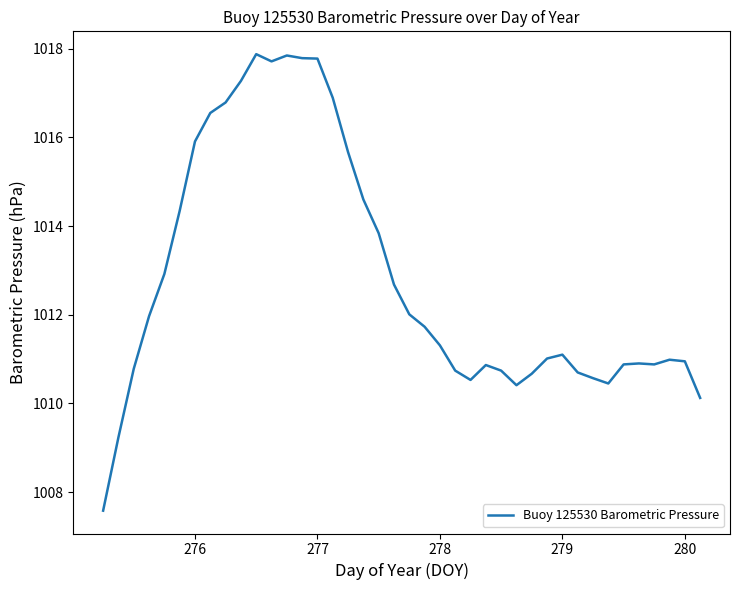

What is the smallest value displayed?

1007.6